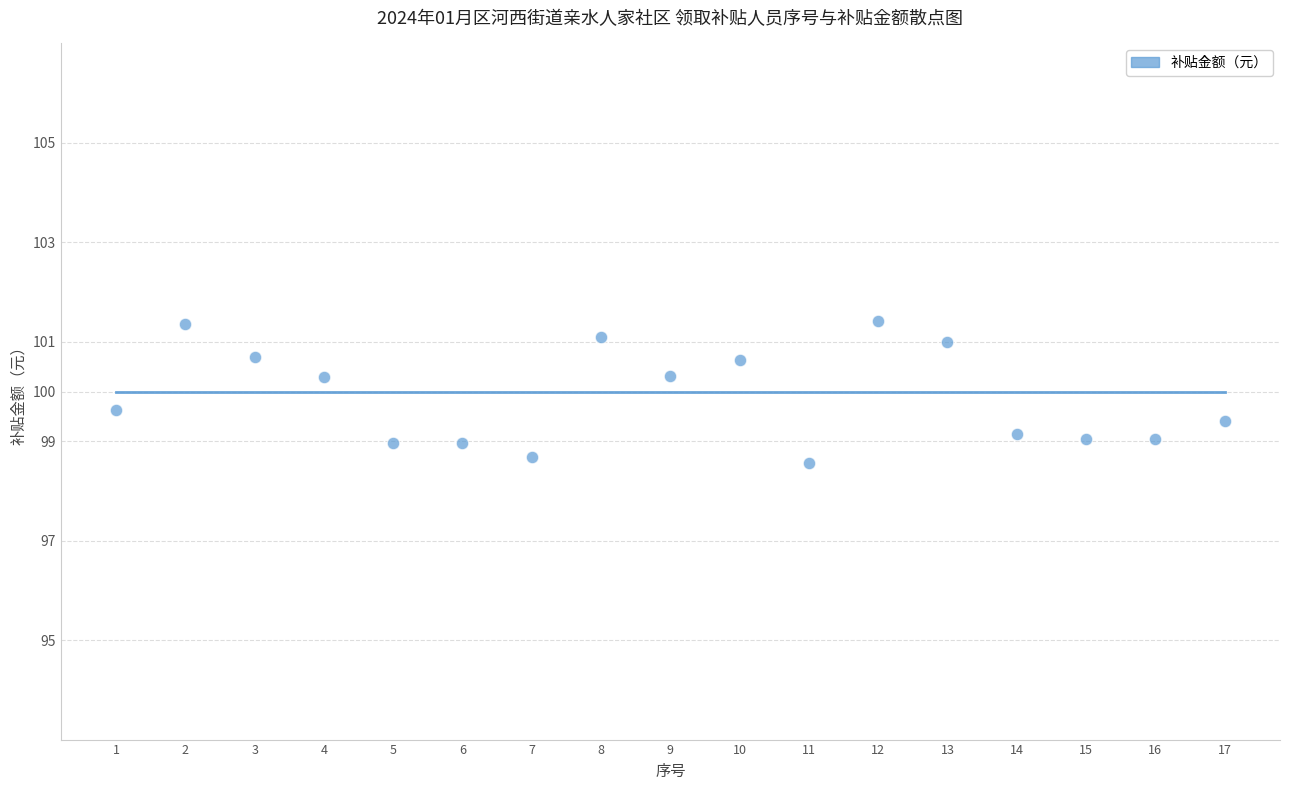

What is the range of X values (max minus min)?

16.0